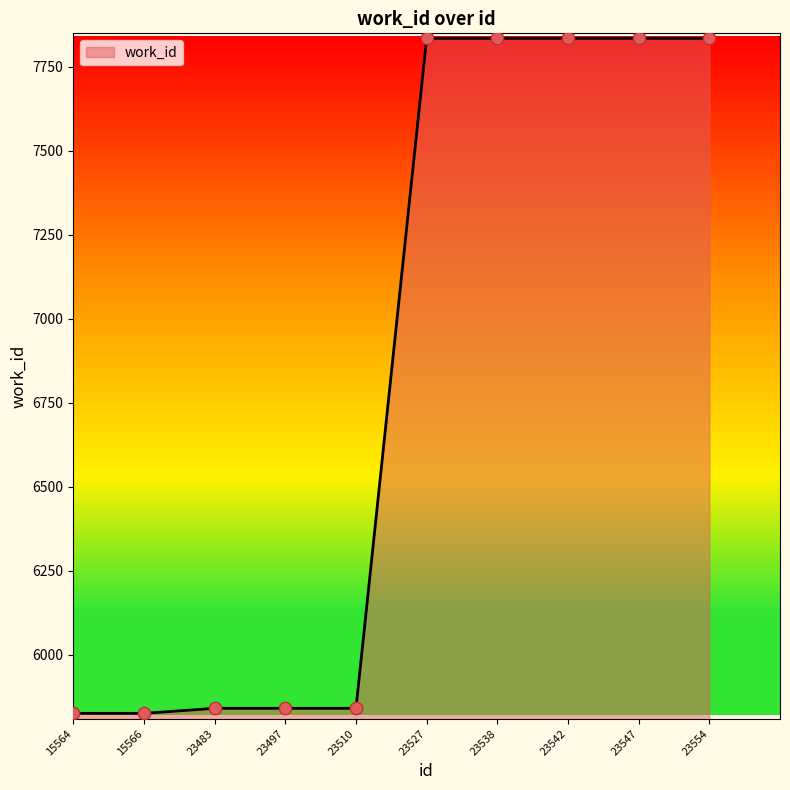

What is the ratio of the value at 23483 to the value at 23497?

1.0